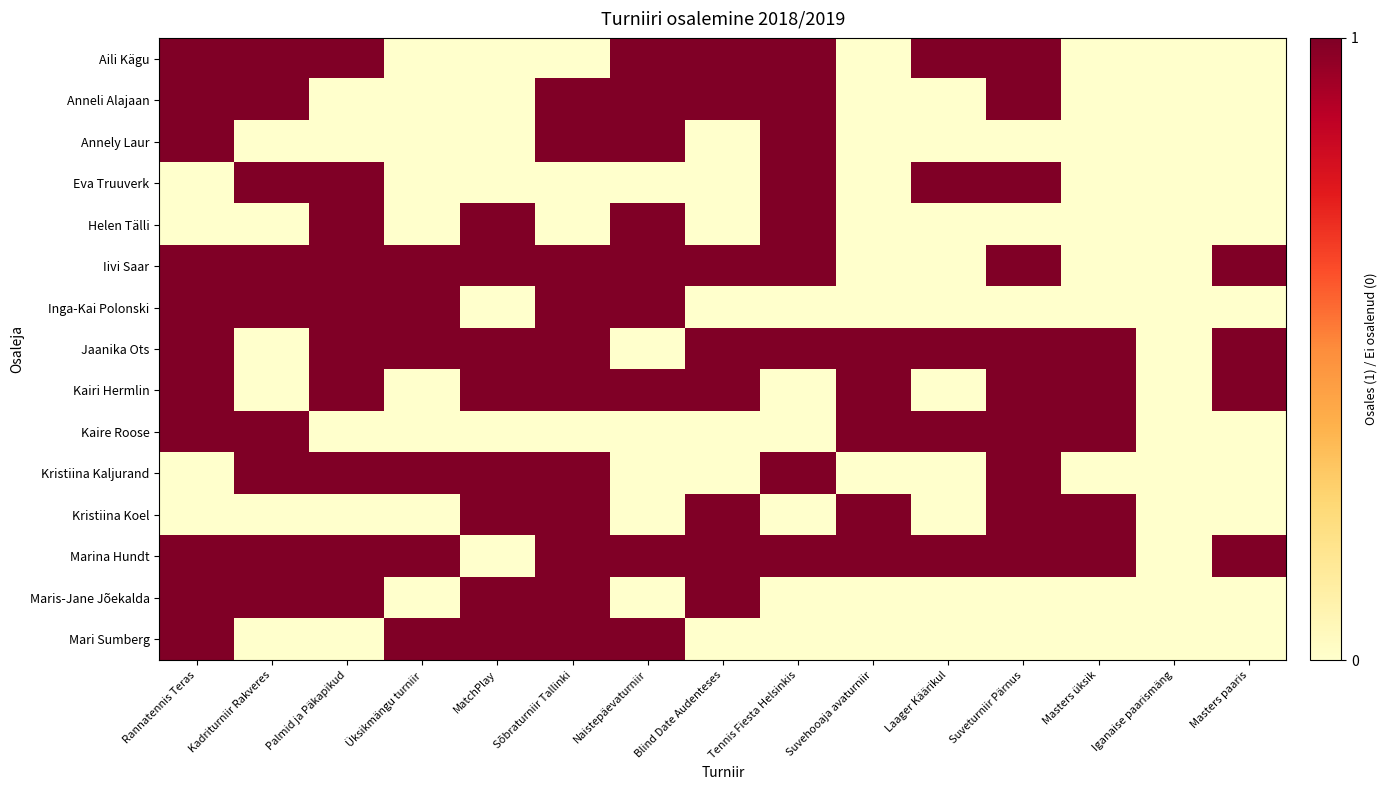

At Palmid ja Päkapikud, list the series in order from smallest to largest.

Anneli Alajaan, Annely Laur, Kaire Roose, Kristiina Koel, Mari Sumberg, Aili Kägu, Eva Truuverk, Helen Tälli, Iivi Saar, Inga-Kai Polonski, Jaanika Ots, Kairi Hermlin, Kristiina Kaljurand, Marina Hundt, Maris-Jane Jõekalda